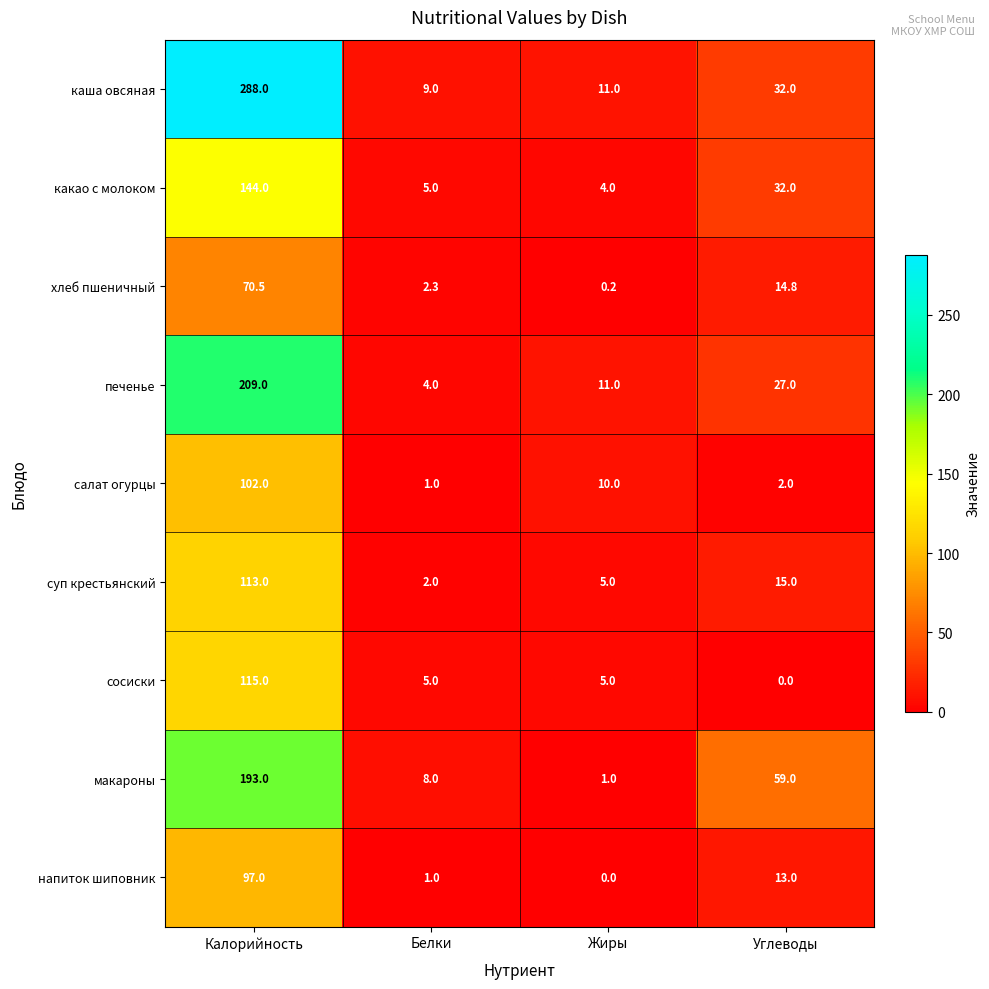

What is the average value of the салат огурцы series?

28.8